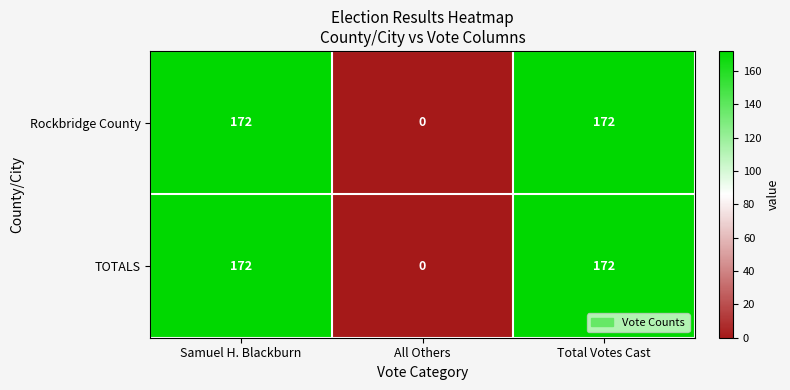

What is the difference between the second highest and minimum values in the TOTALS series?

172